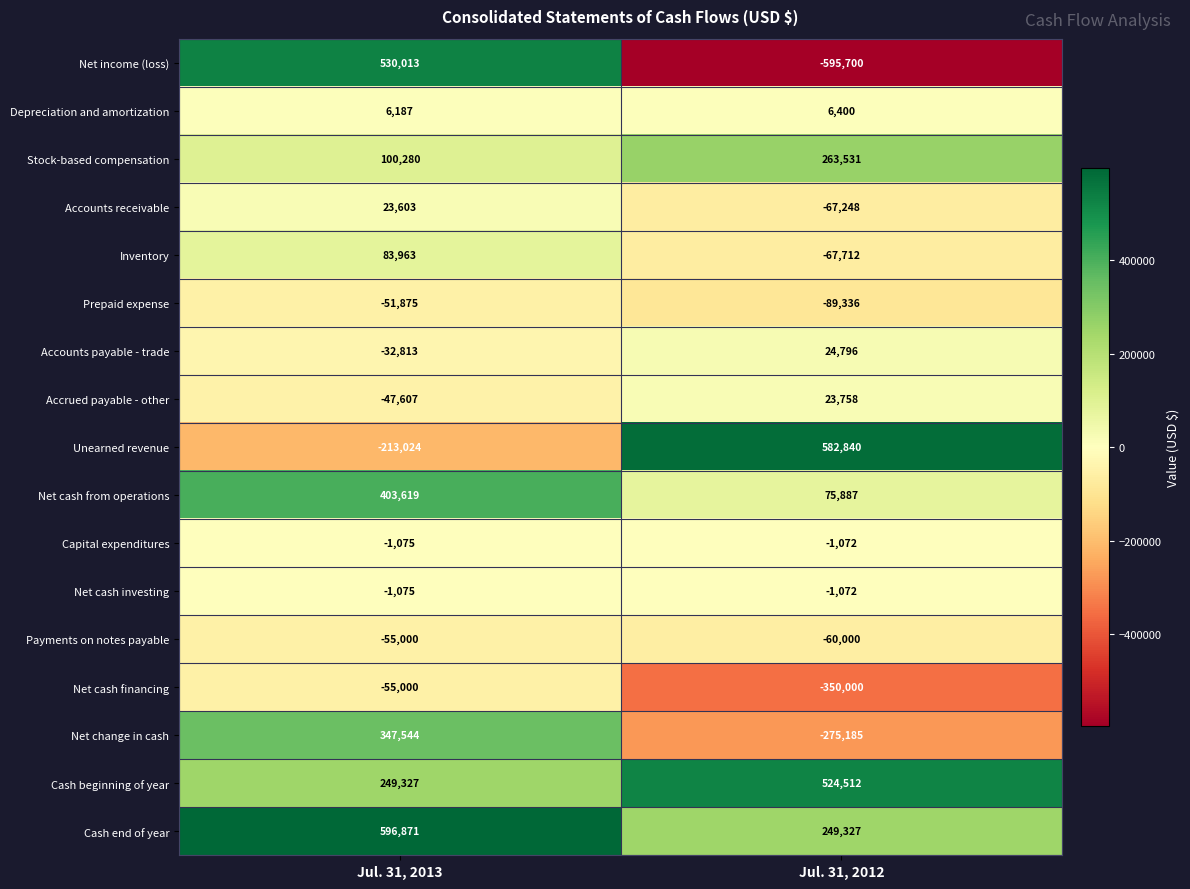

Which series has the largest range (max minus min)?

Net income (loss)